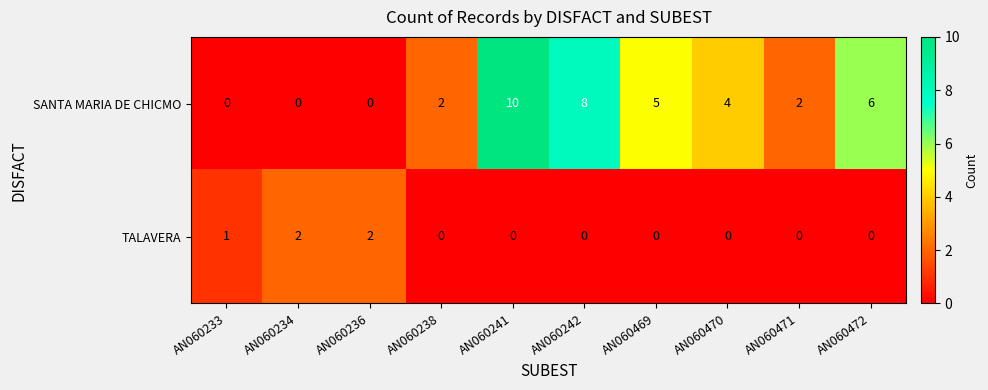

Rank the series by their average value, from lowest to highest.

TALAVERA, SANTA MARIA DE CHICMO